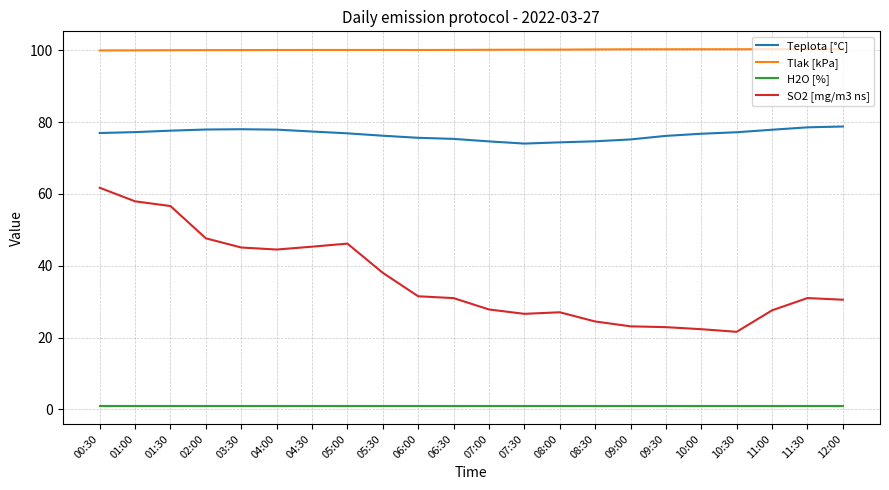

What is the spread (max minus min) of values at 09:30?

99.4